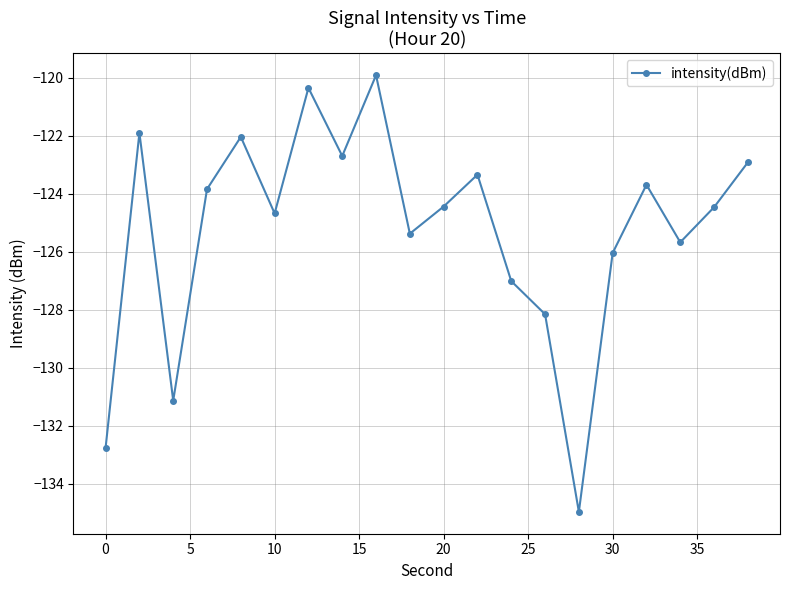

True or false: the data has more than 2 interior local peaks.

True